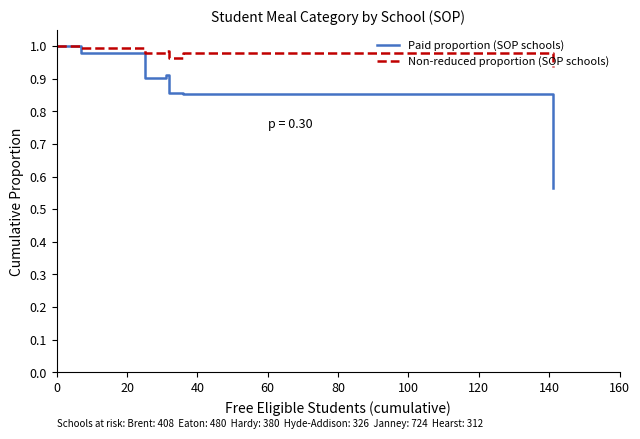

Rank the series by their average value, from lowest to highest.

Paid proportion (SOP schools), Non-reduced proportion (SOP schools)